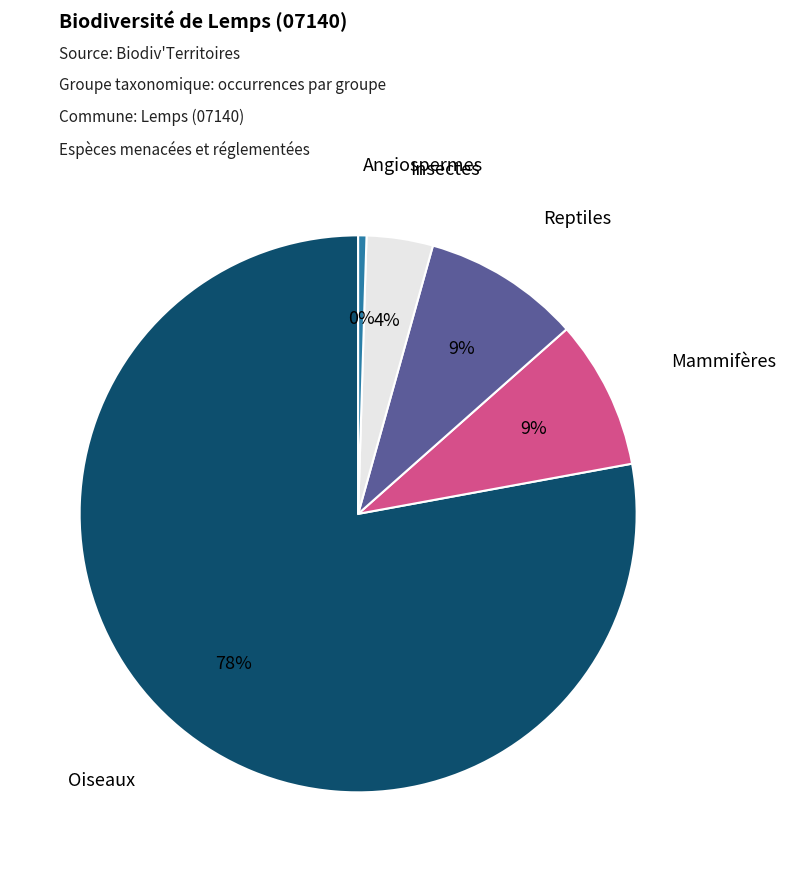

The Oiseaux slice represents 78% of the pie. True or false?

True